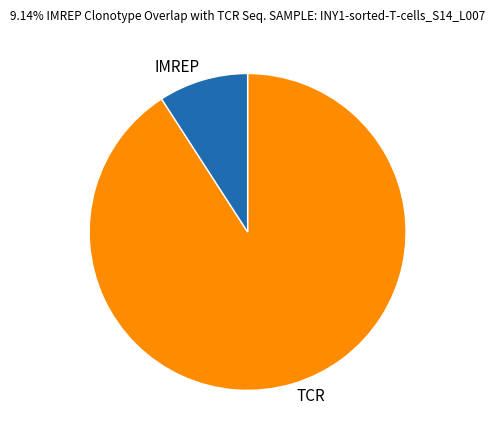

Combined, do IMREP and TCR account for over 50%?

Yes